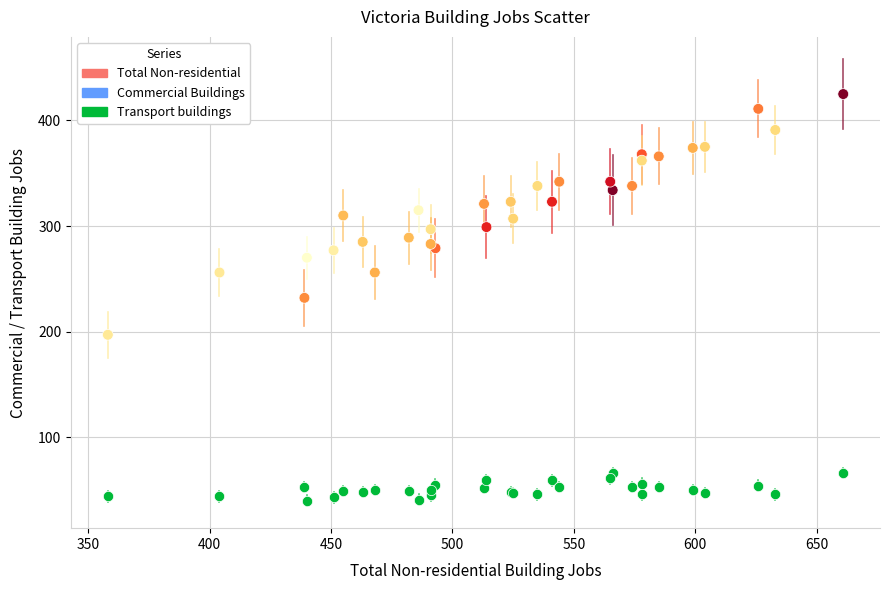

What is the X range (max minus min) for the scatter plot?

303